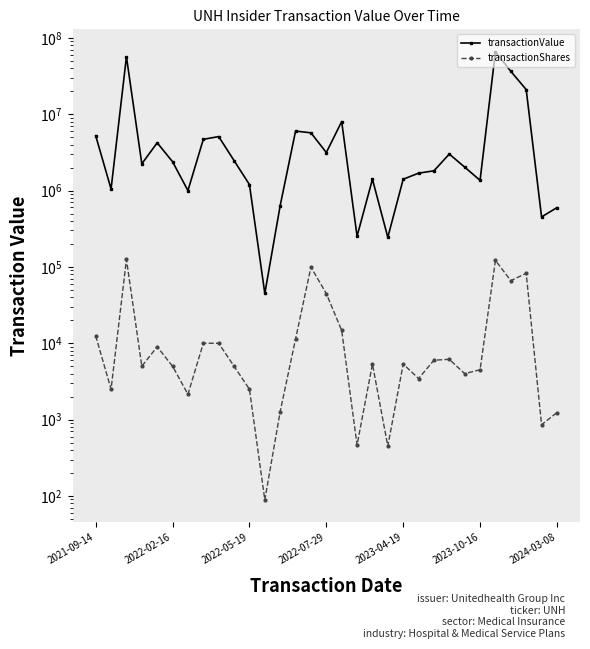

Reading left to right, what are all the values shown in this chart?

transactionValue: 5222500	1047500	56432330	2236750	4221044	2383588	997817	4683488	5087969	2466875	1197411	44884	635646	6005390	5698523	3143732	7994939	252201	1405365	244035	1405628	1687561	1813200	3002949	2024760	1359296	65688591	36370196	21016460	451128	597582
transactionShares: 12500	2500	125000	5000	9000	5000	2146	10000	10000	5000	2500	89	1274	11376	99312	44757	14715	465	5344	450	5345	3453	6000	6160	4000	4498	121515	66081	82348	858	1236